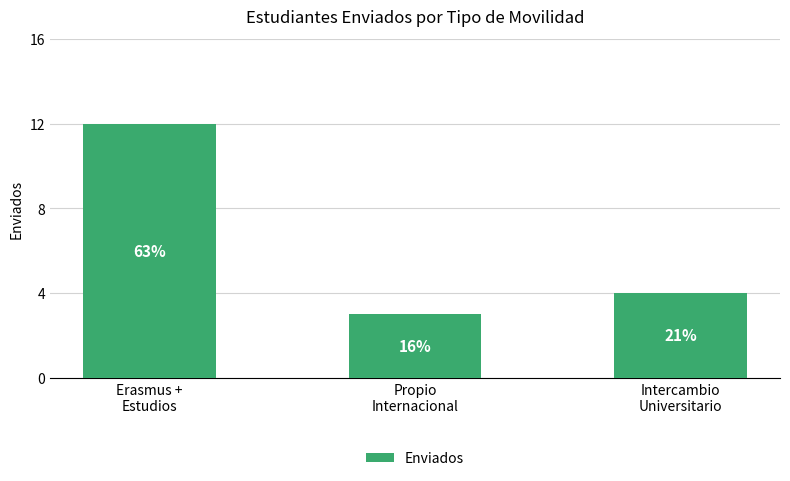

How many bars are there in total?

3